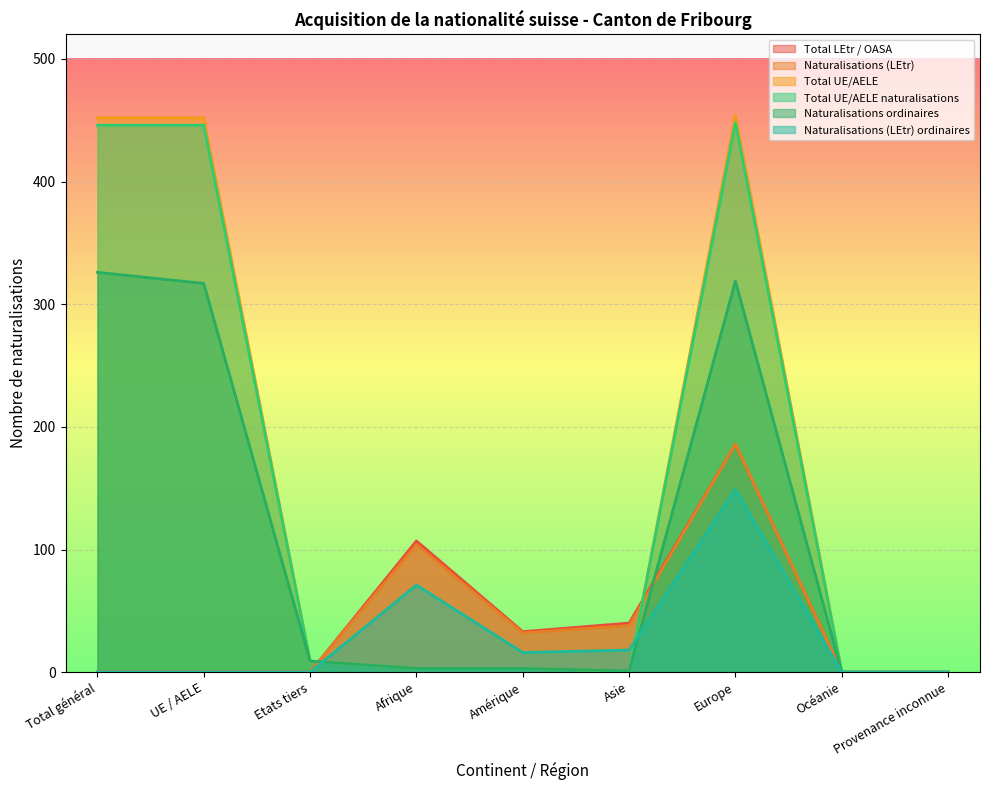

How many interior local peaks does the Naturalisations ordinaires series have?

1